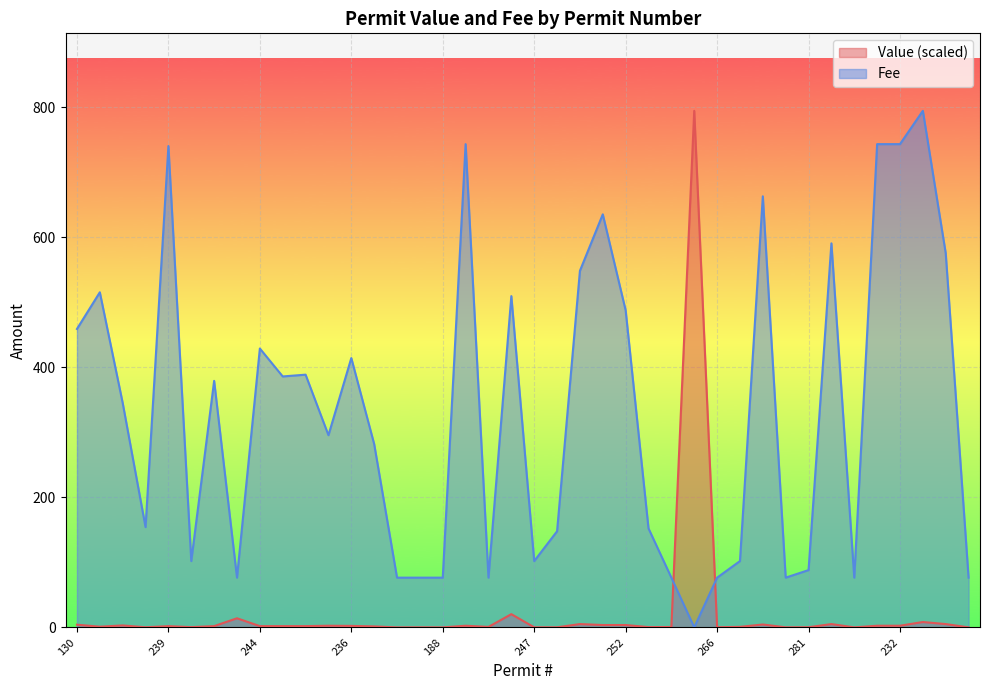

Which series has the largest total across all categories?

Fee